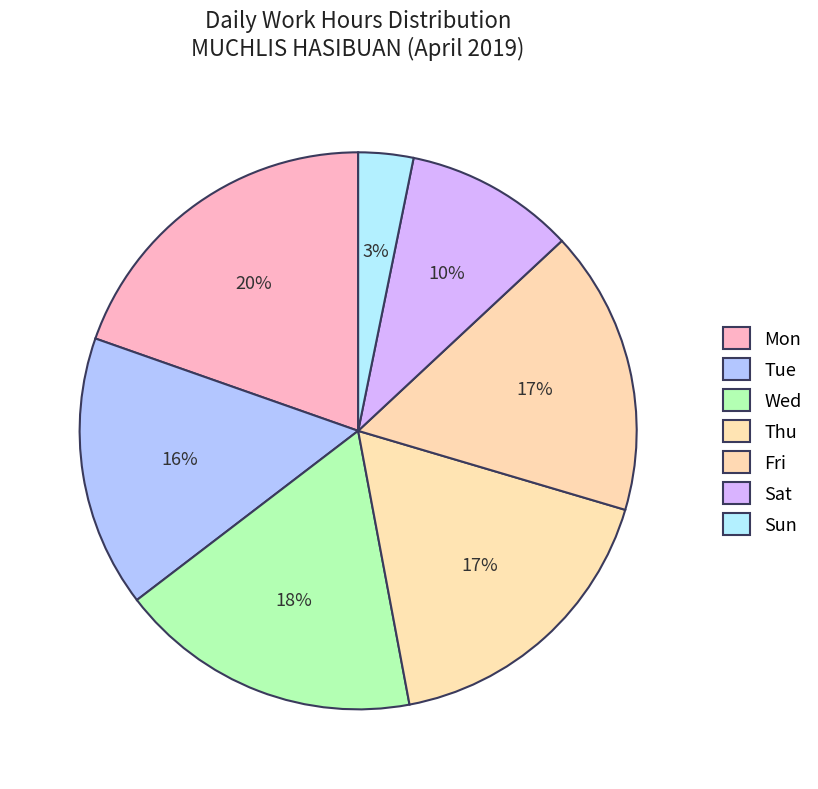

Count the number of slices in the pie.

7